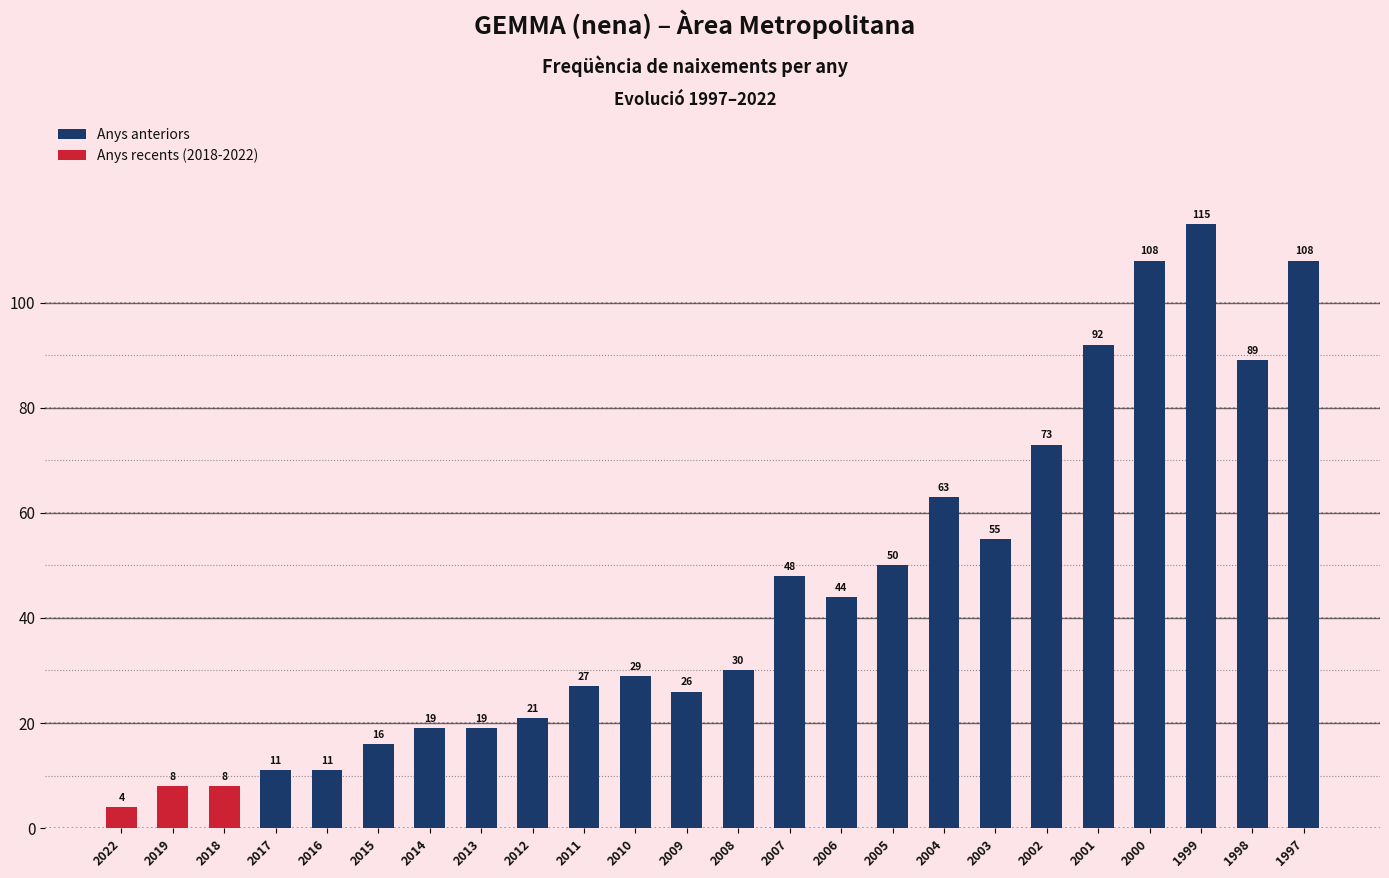

How many bars are there in total?

24